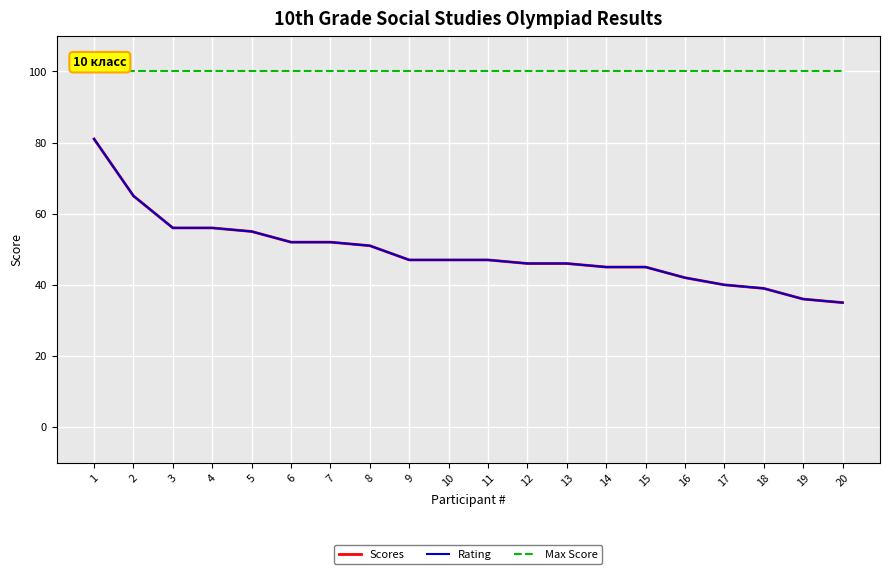

Which has a higher value, 3 or 14?

3